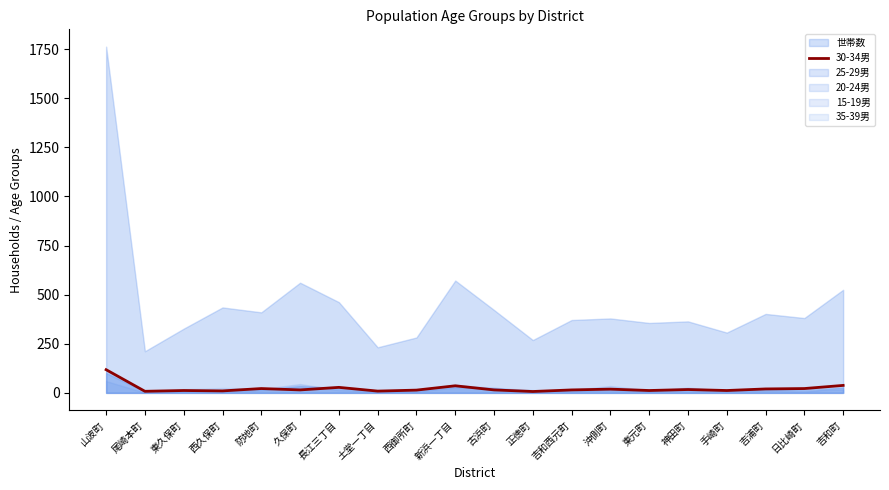

At which category does the data reach its first local peak?

東久保町